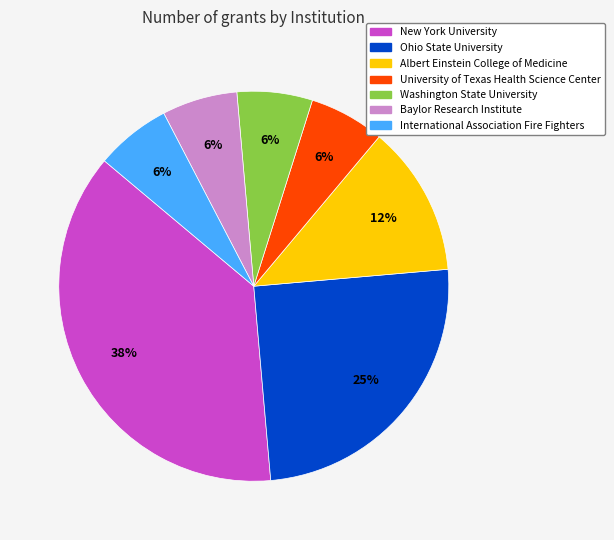

To the nearest percent, what is the combined percentage of International Association Fire Fighters and New York University?

44%